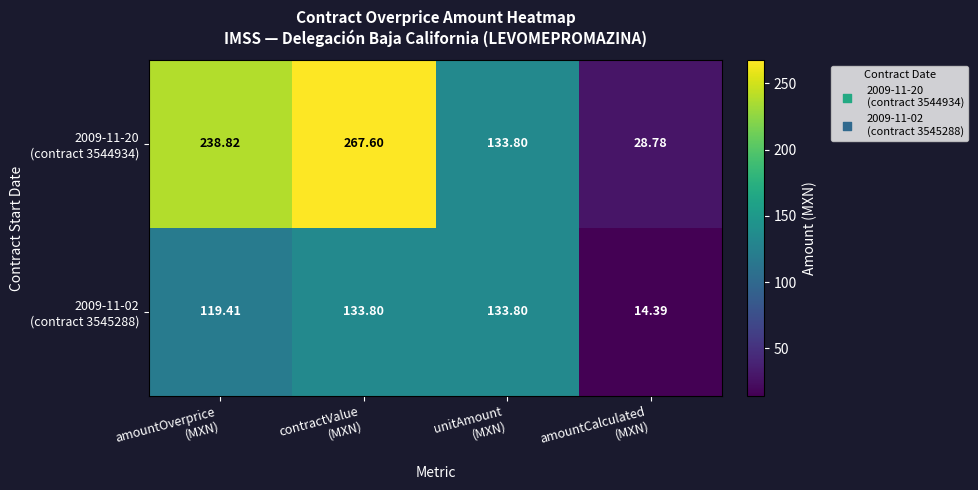

What is the spread (max minus min) of values at amountCalculated
(MXN)?

14.4